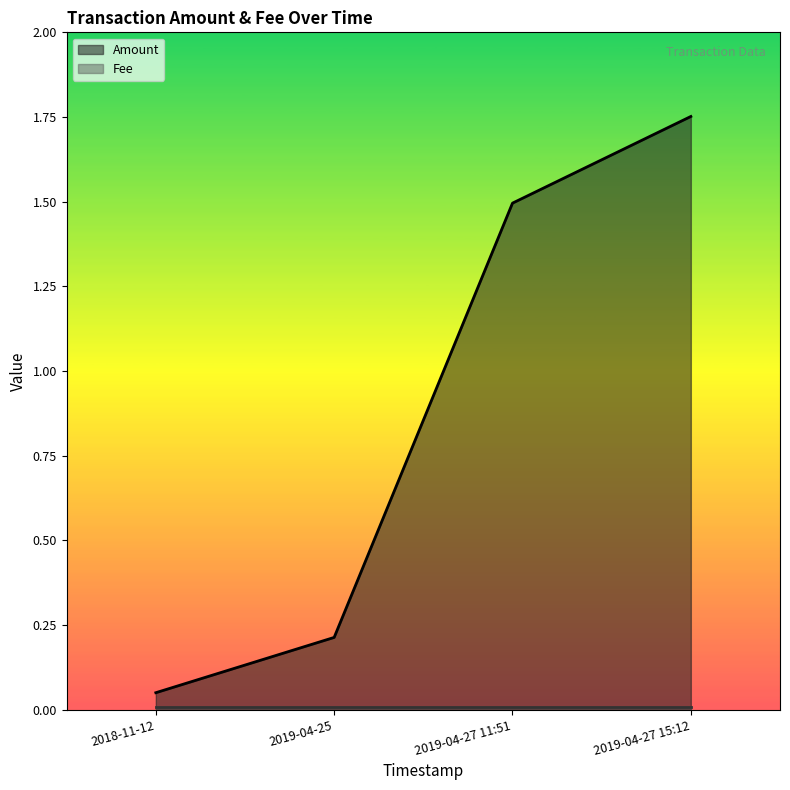

What is the label of the 2nd point from the left?

2019-04-25